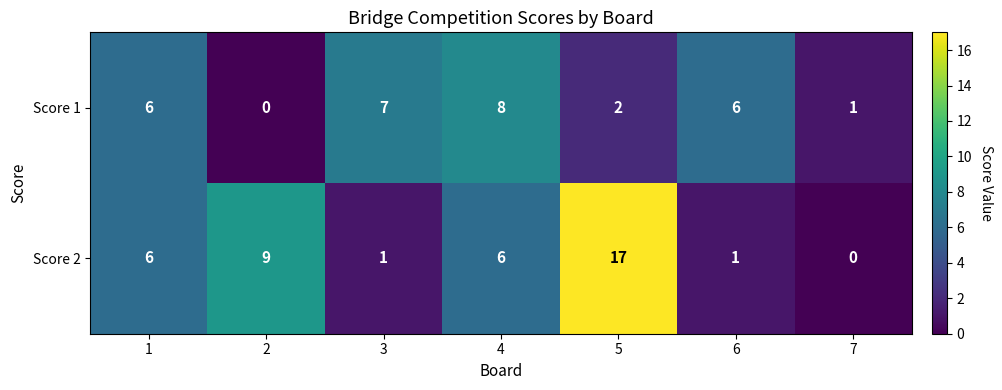

At 5, list the series in order from smallest to largest.

Score 1, Score 2